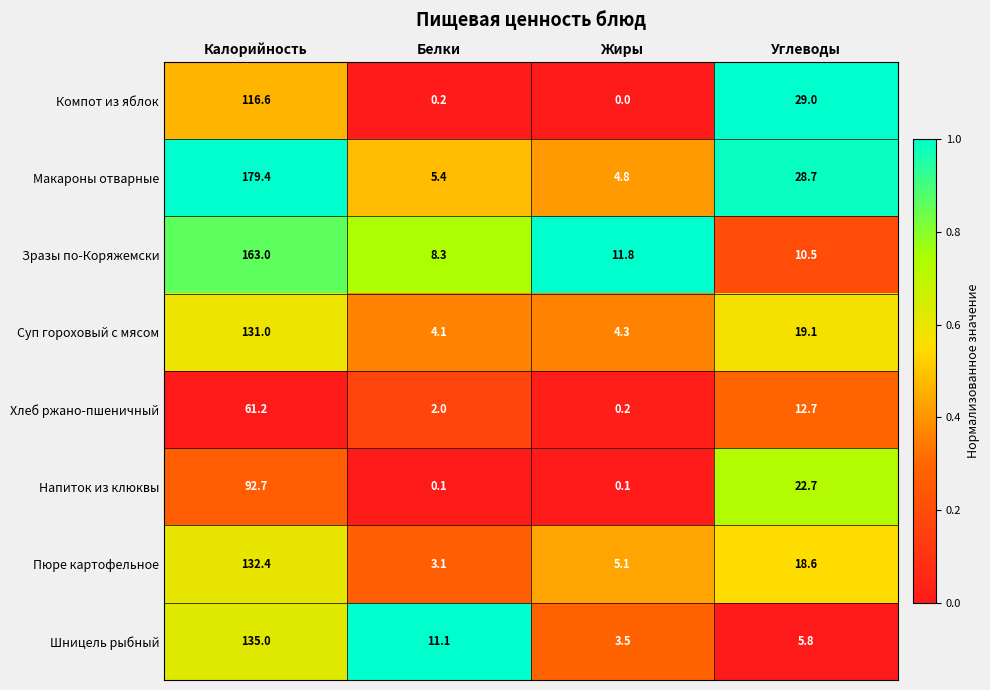

How many data points in Пюре картофельное are above 18?

2